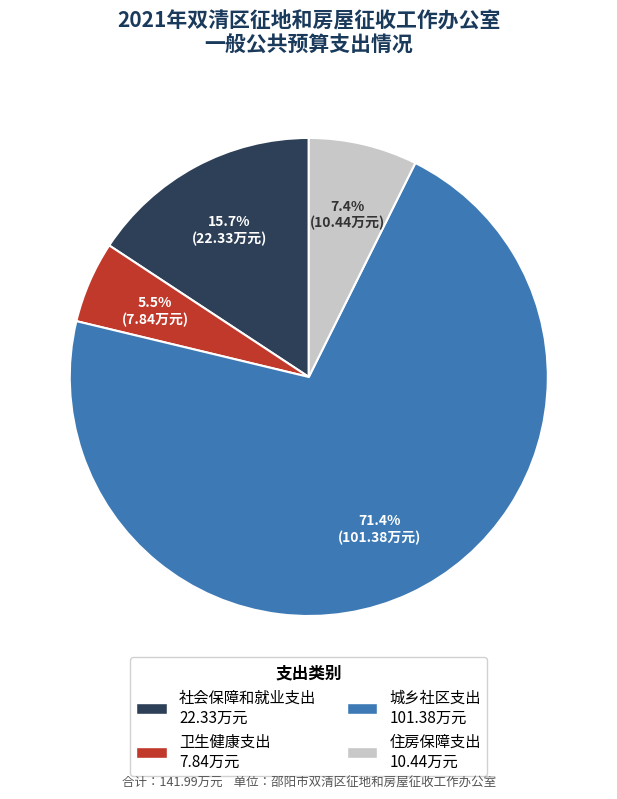

What is the ratio of the value at 城乡社区支出 to the value at 社会保障和就业支出?

4.5